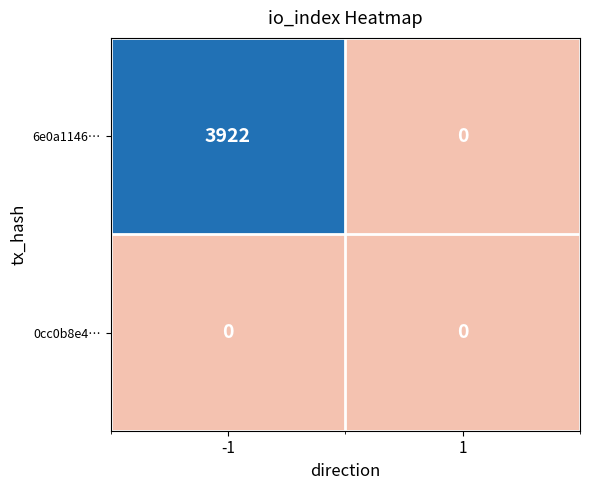

What is the difference between the 6e0a1146… values at -1 and 1?

3922